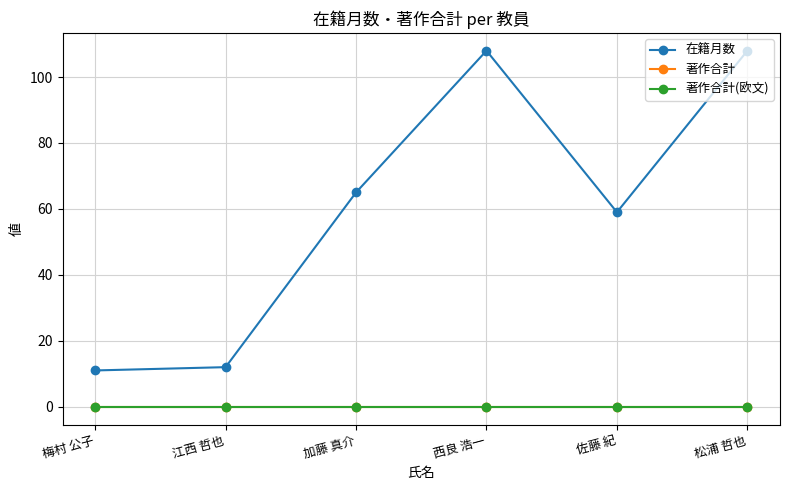

Is this an area chart (filled region under the line)?

No